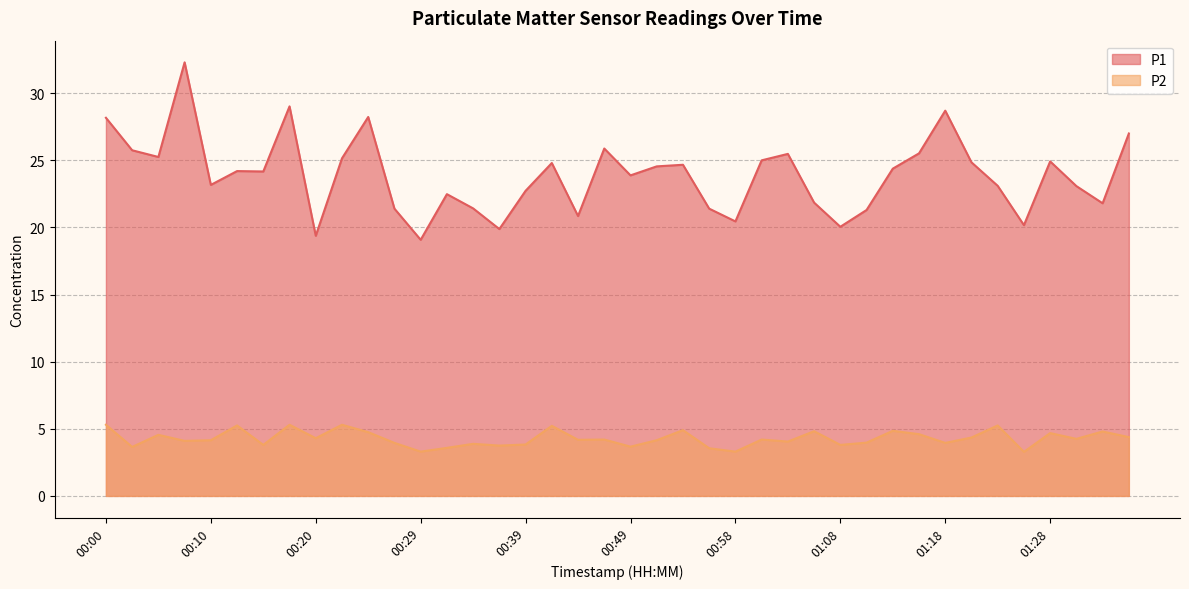

What is the label of the 10th point from the right?

01:13